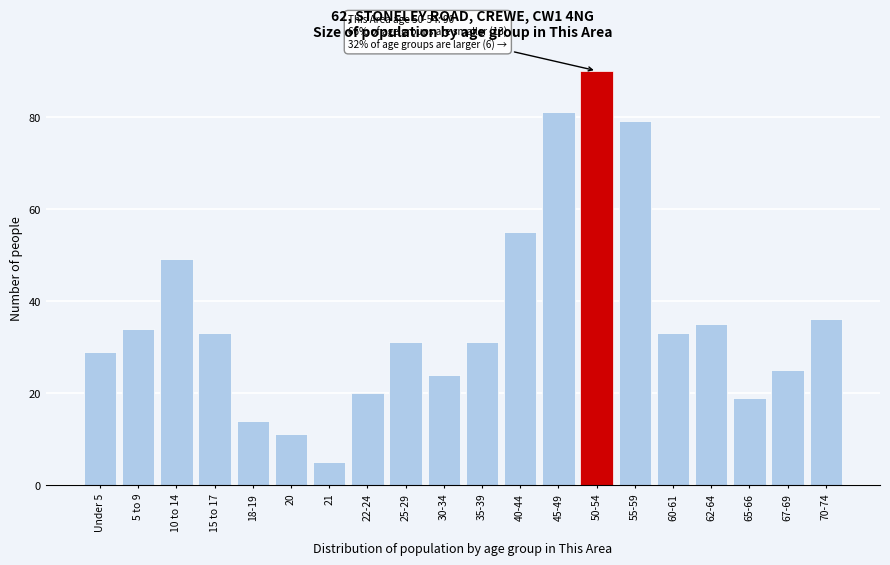

Reading right to left, what are all the values shown in this chart?

70-74=36	67-69=25	65-66=19	62-64=35	60-61=33	55-59=79	50-54=90	45-49=81	40-44=55	35-39=31	30-34=24	25-29=31	22-24=20	21=5	20=11	18-19=14	15 to 17=33	10 to 14=49	5 to 9=34	Under 5=29